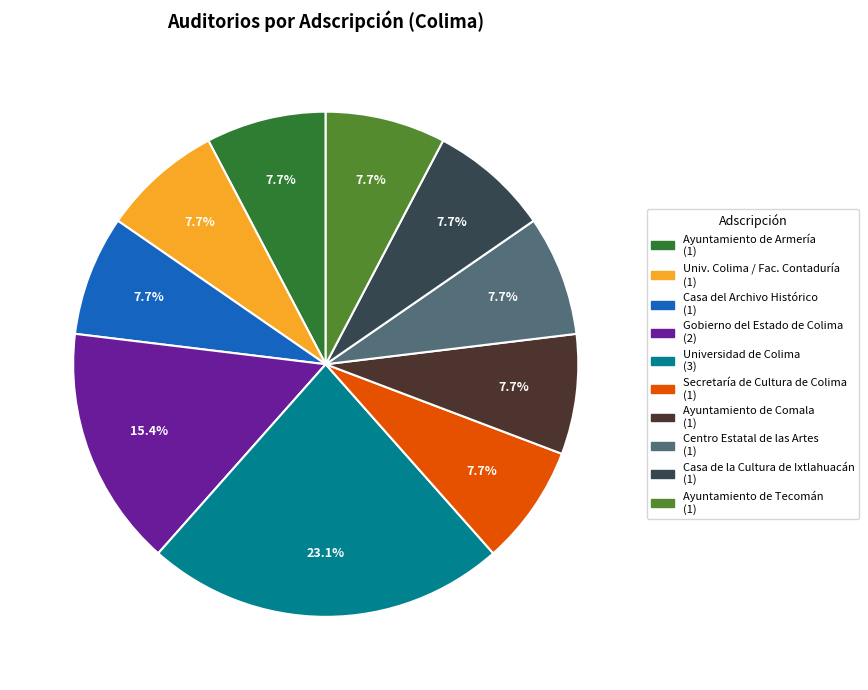

Is there a majority slice in this chart?

No